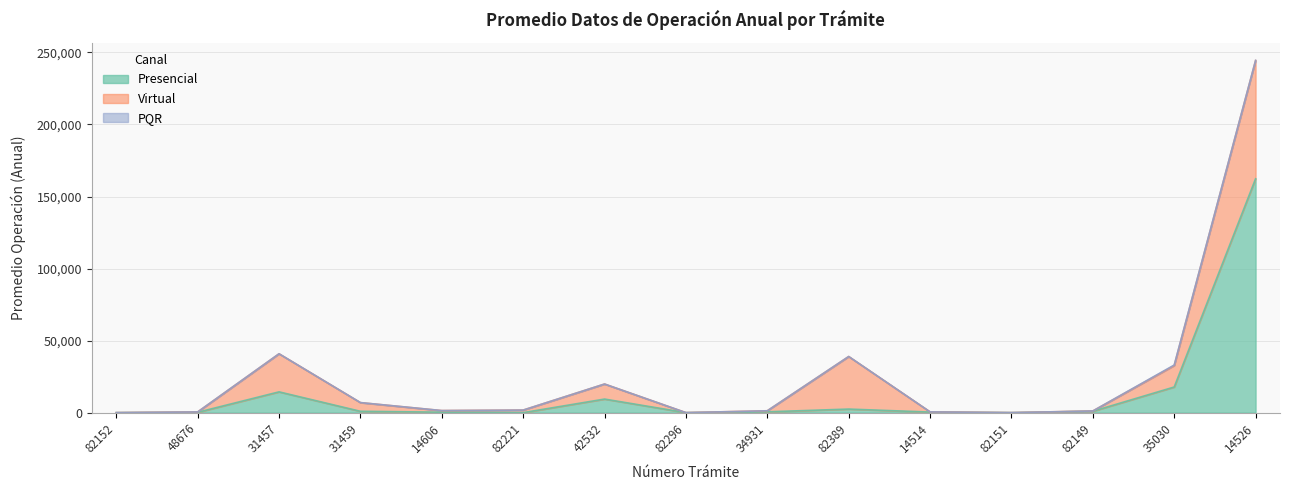

True or false: Presencial has more than 2 interior local peaks.

True